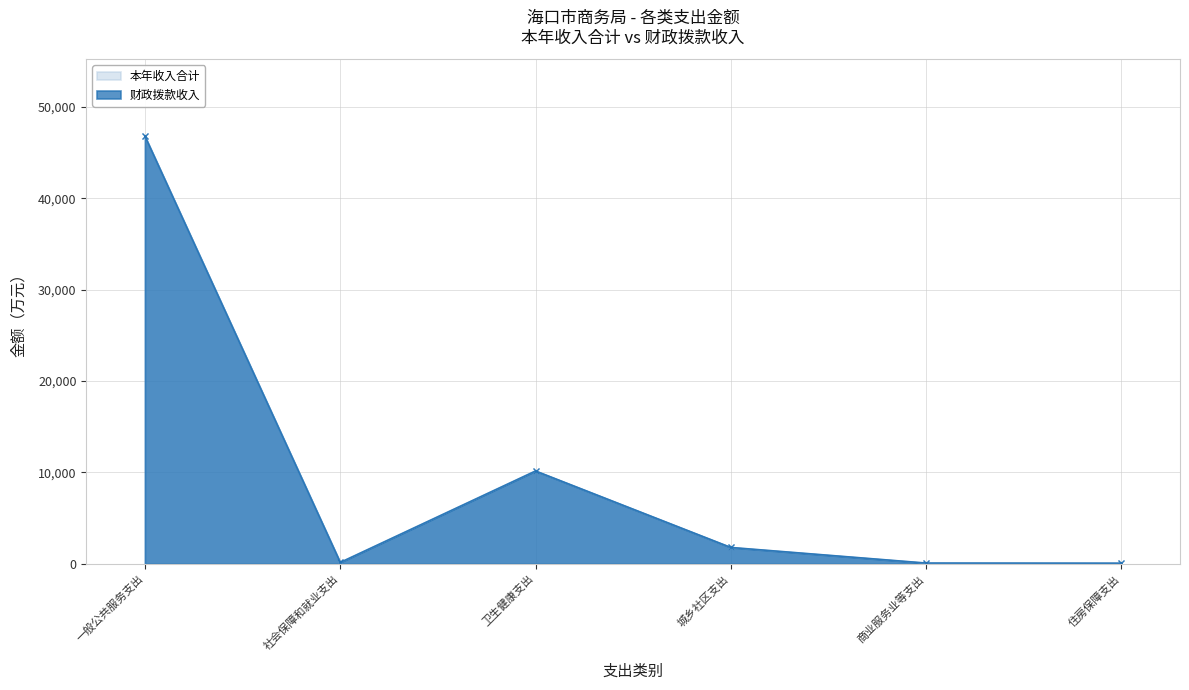

True or false: 本年收入合计 and 财政拨款收入 cross at least once.

False